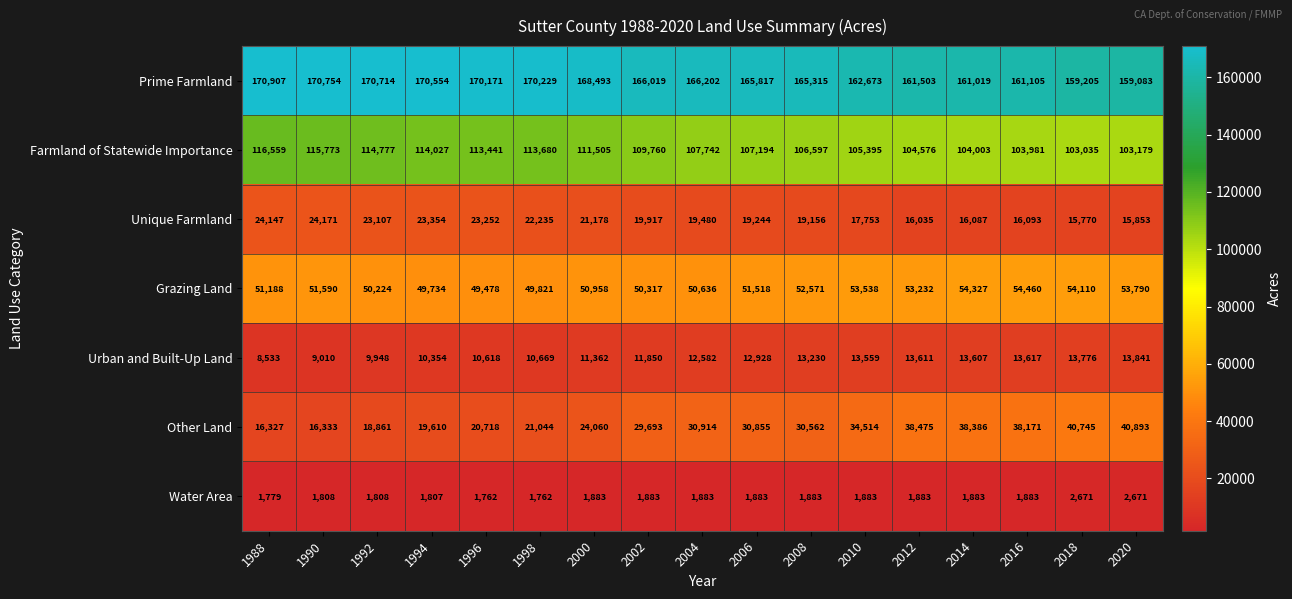

Which series has the largest total across all categories?

Prime Farmland